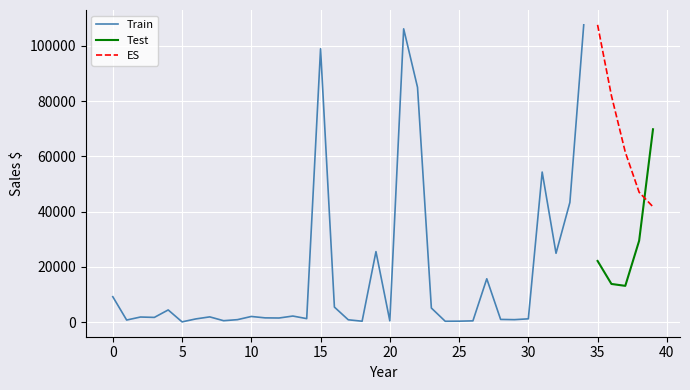

Which series ends up on top after the final intersection of Test and ES?

Test